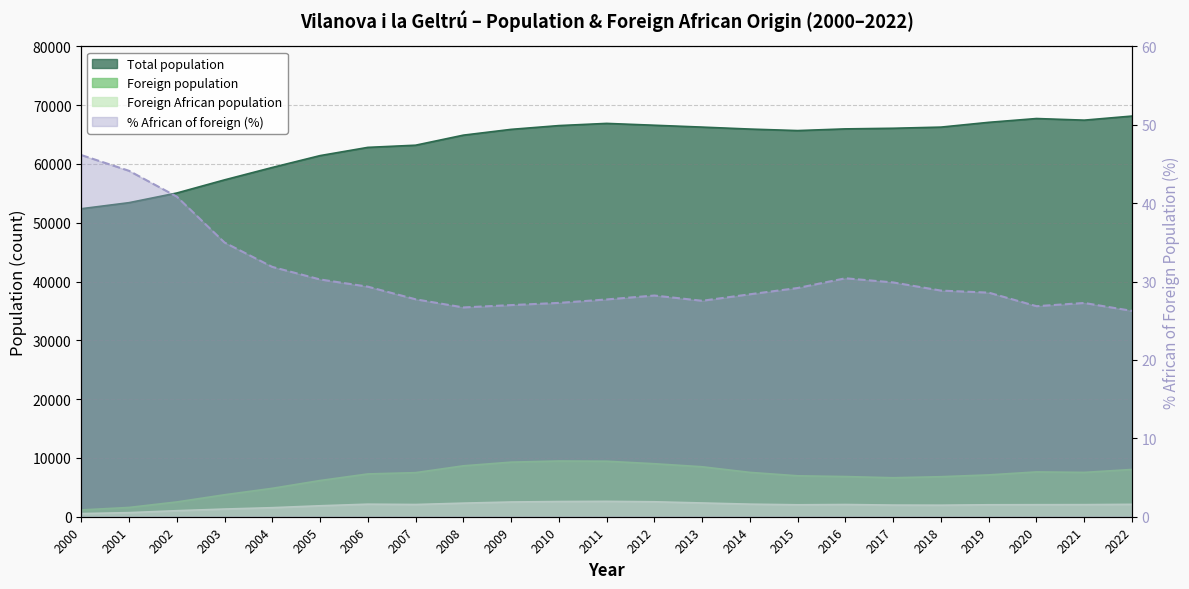

True or false: Total population and Foreign population cross at least once.

False